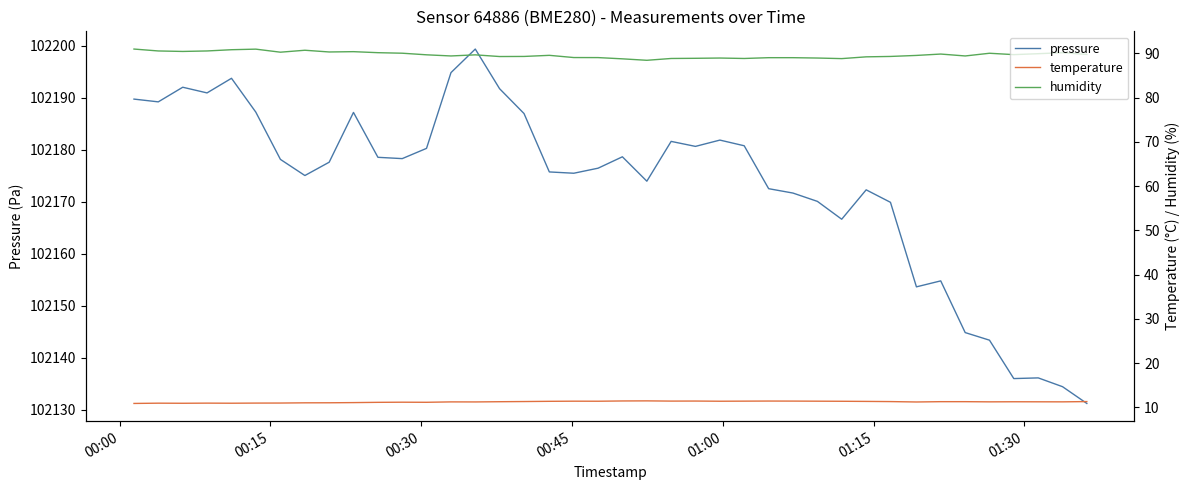

At how many categories does at least one series exceed 24774?

40